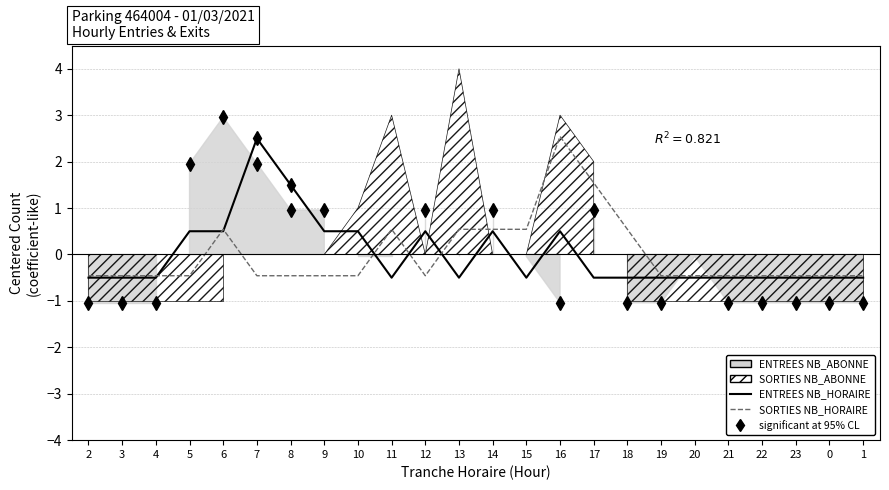

Reading left to right, list all the values displayed in this chart.

ENTREES NB_HORAIRE: -0.5	-0.5	-0.5	0.5	0.5	2.5	1.5	0.5	0.5	-0.5	0.5	-0.5	0.5	-0.5	0.5	-0.5	-0.5	-0.5	-0.5	-0.5	-0.5	-0.5	-0.5	-0.5
SORTIES NB_HORAIRE: -0.5	-0.5	-0.5	-0.5	0.5	-0.5	-0.5	-0.5	-0.5	0.5	-0.5	0.5	0.5	0.5	2.5	1.5	0.5	-0.5	-0.5	-0.5	-0.5	-0.5	-0.5	-0.5